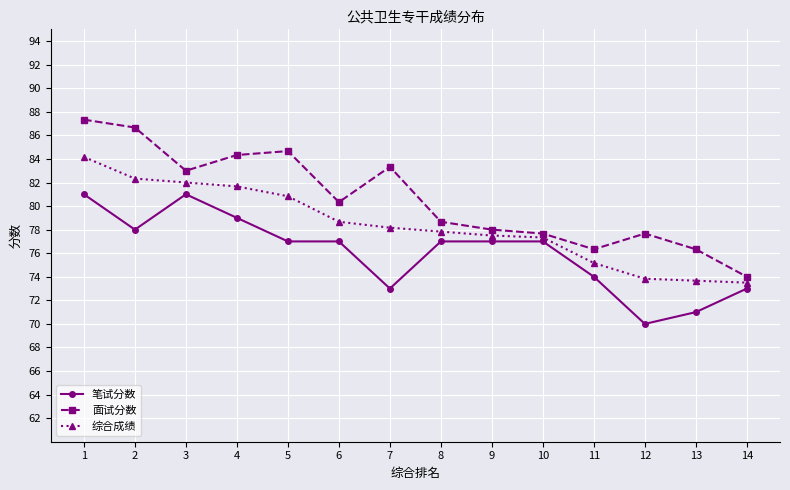

Which series has the largest range (max minus min)?

面试分数